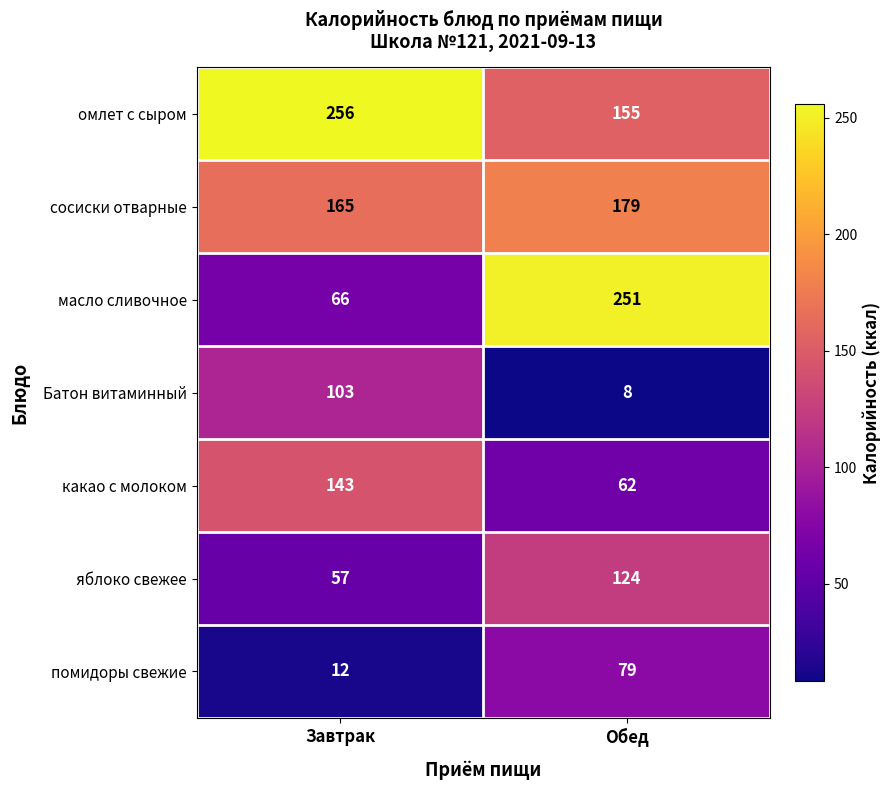

Reading right to left, transcribe all the data shown in this chart.

омлет с сыром: Обед=155	Завтрак=256
сосиски отварные: Обед=179	Завтрак=165
масло сливочное: Обед=251	Завтрак=66
Батон витаминный: Обед=8	Завтрак=103
какао с молоком: Обед=62	Завтрак=143
яблоко свежее: Обед=124	Завтрак=57
помидоры свежие: Обед=79	Завтрак=12